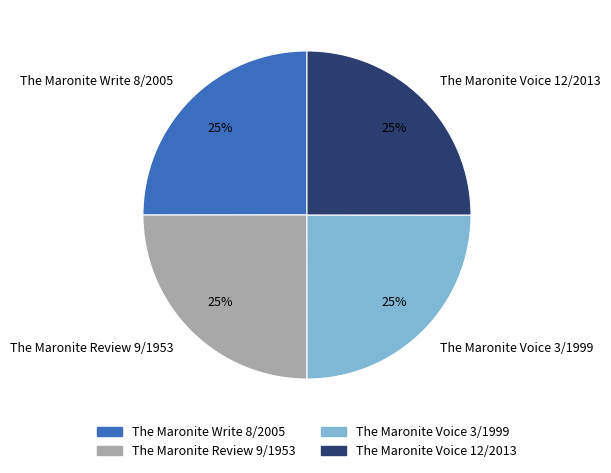

What is the ratio of the value at The Maronite Voice 3/1999 to the value at The Maronite Review 9/1953?

1.0